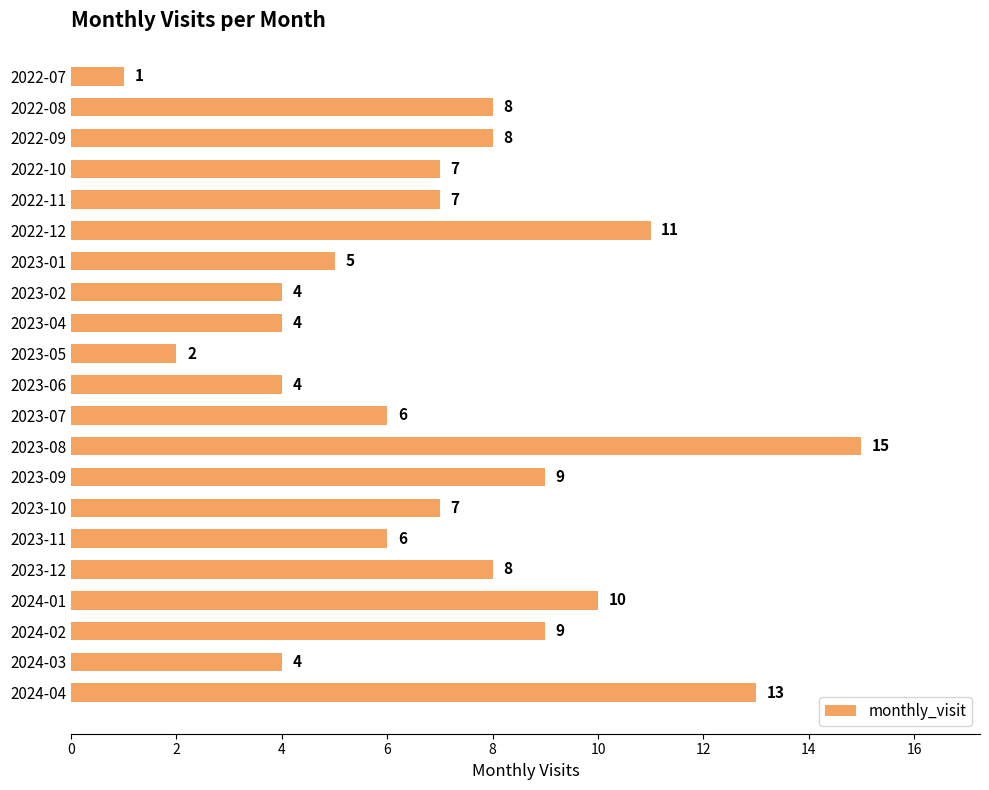

Between 2023-10 and 2022-08, which is larger?

2022-08